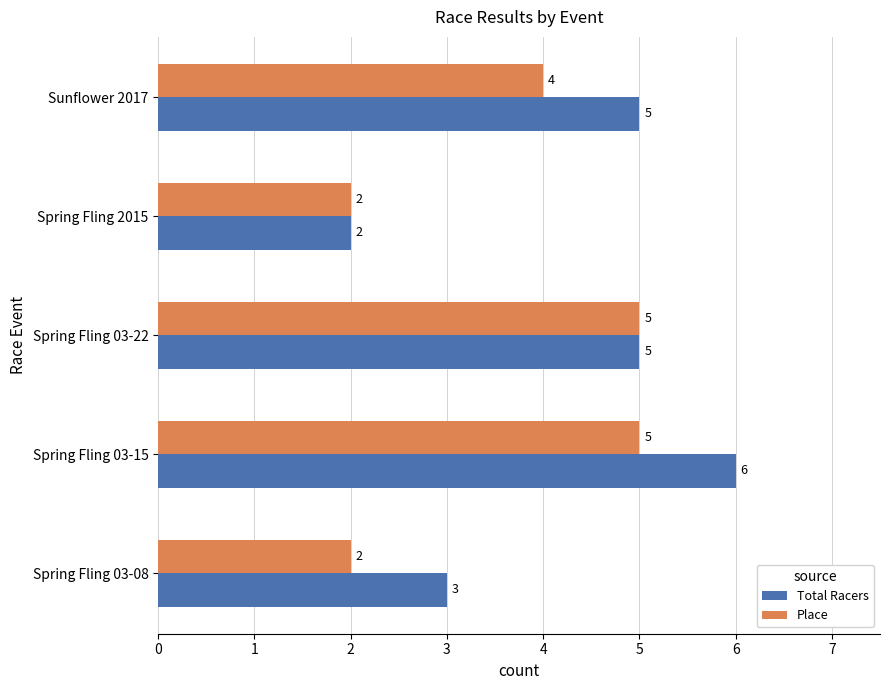

What is the difference between the maximum and minimum values in the Place series?

3